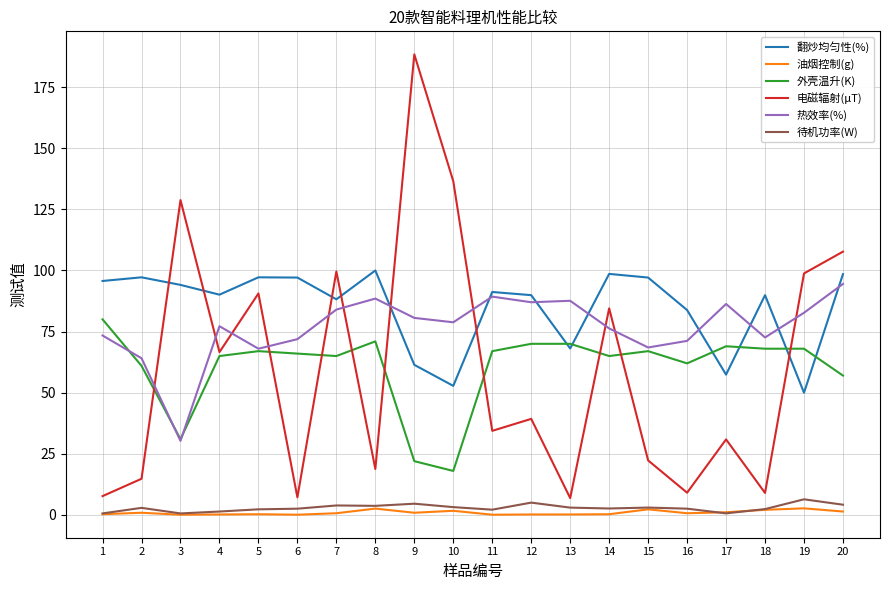

Which series has the largest total across all categories?

翻炒均匀性(%)